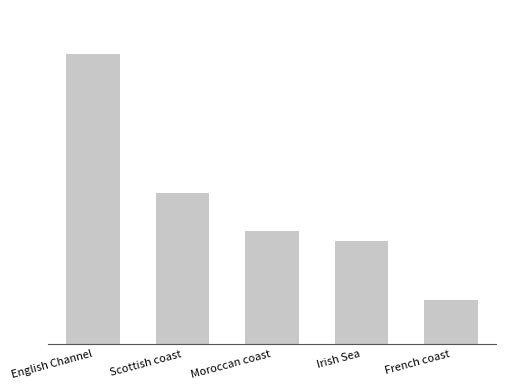

Is it true that the value at English Channel is 1612994?

True